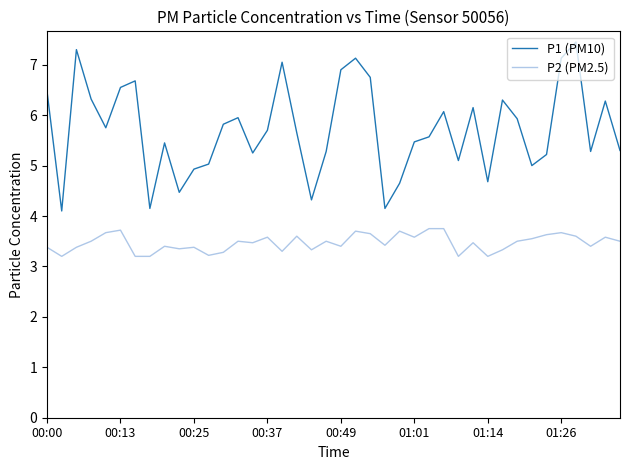

True or false: P2 (PM2.5) and P1 (PM10) cross at least once.

False